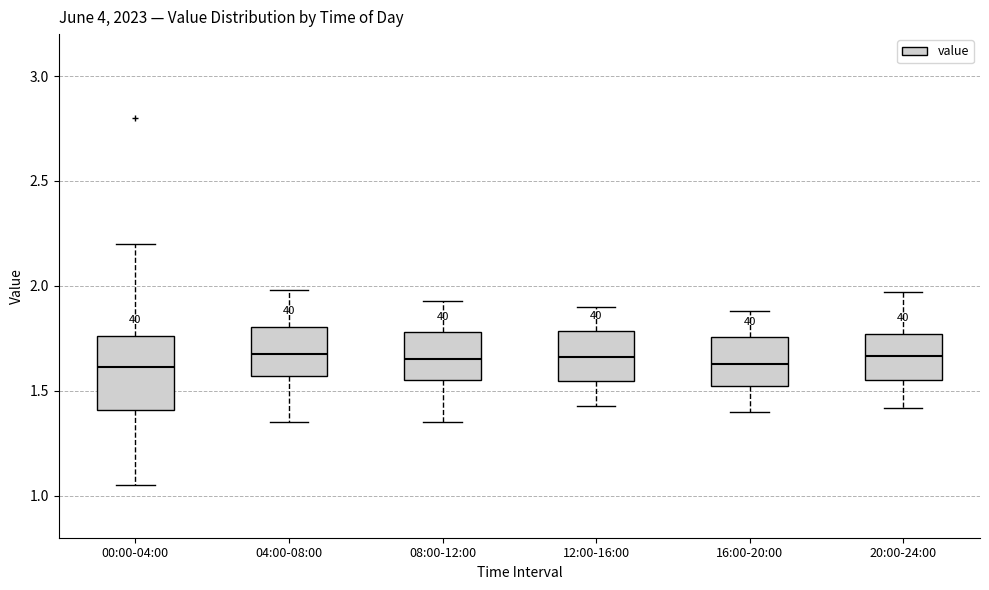

Reading left to right, read every box against the y-axis: the position of its median line, the range the box covers, and the ends of its whiskers. The values are not printed on the chart, so give them approximately, as read against the axis.

00:00-04:00: median 1.60, box 1.40 to 1.75, whiskers 1.05 to 2.20
04:00-08:00: median 1.70, box 1.55 to 1.80, whiskers 1.35 to 2.00
08:00-12:00: median 1.65, box 1.55 to 1.80, whiskers 1.35 to 1.95
12:00-16:00: median 1.65, box 1.55 to 1.80, whiskers 1.45 to 1.90
16:00-20:00: median 1.65, box 1.50 to 1.75, whiskers 1.40 to 1.90
20:00-24:00: median 1.65, box 1.55 to 1.75, whiskers 1.40 to 1.95